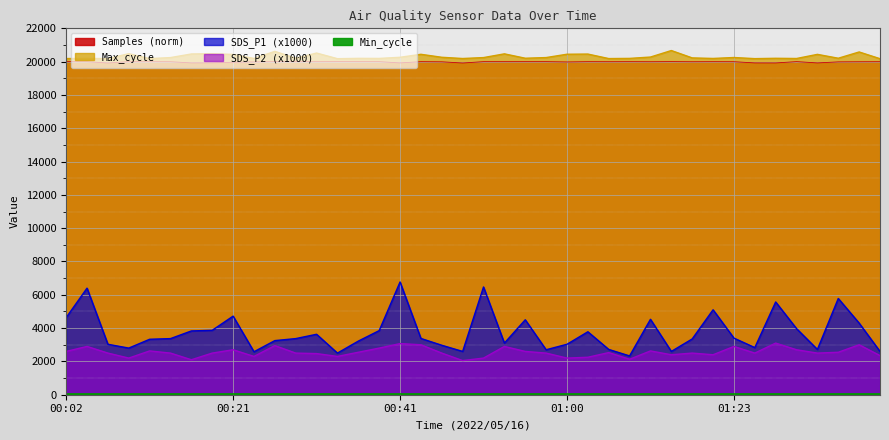

What is the maximum value for SDS_P1?

6770.0